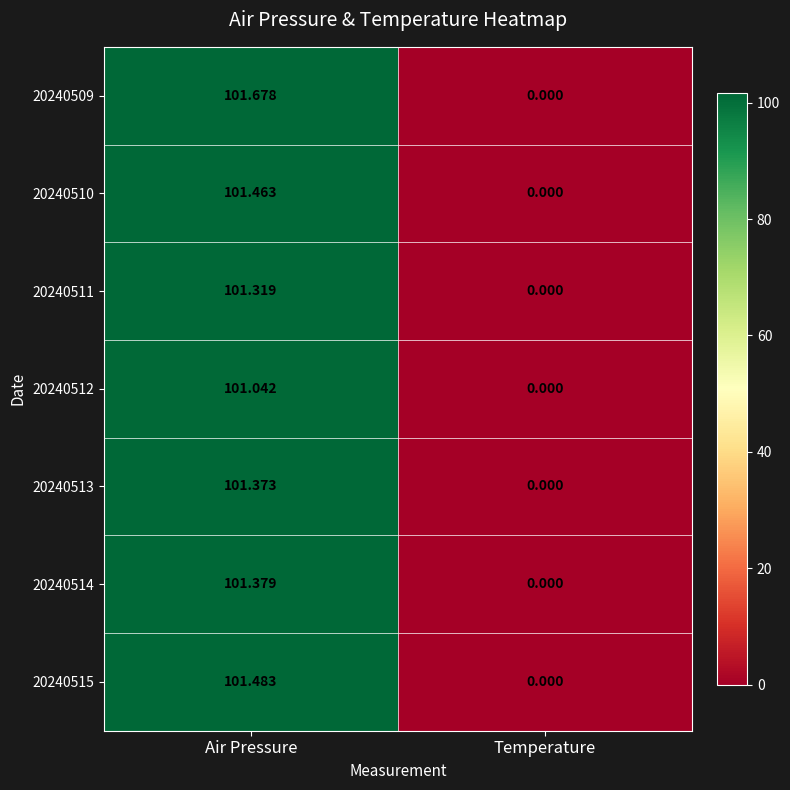

Rank the categories by 20240513 value from highest to lowest.

Air Pressure, Temperature